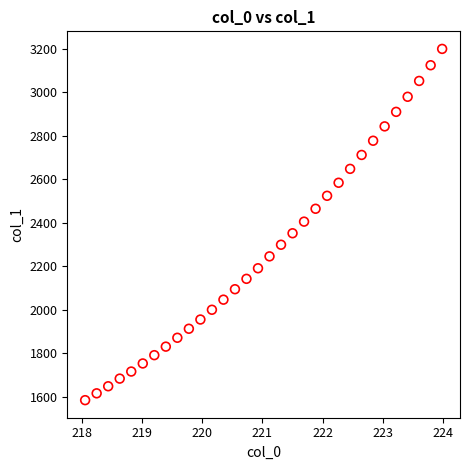

What is the range of Y values (max minus min)?

1614.1